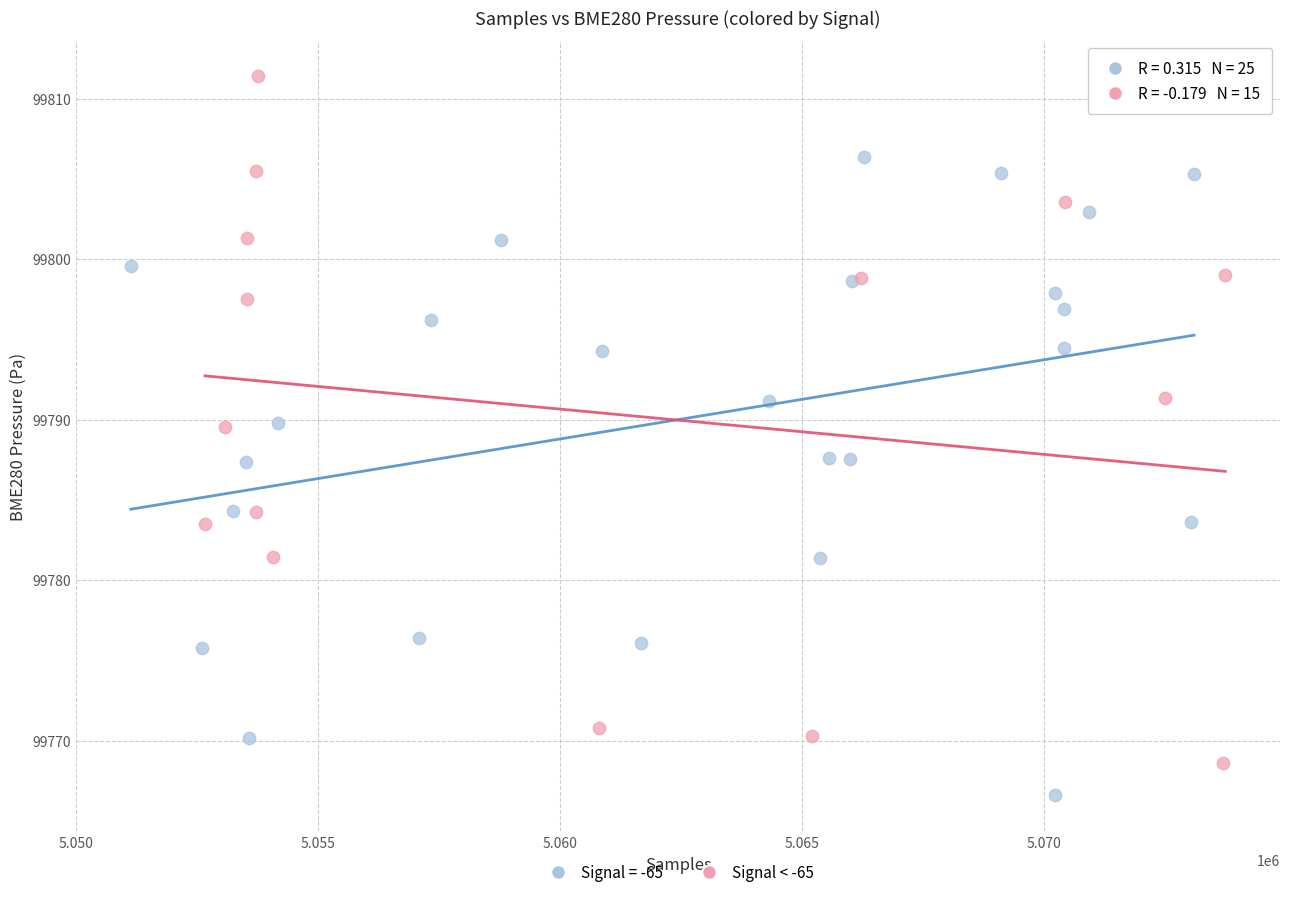

Which series reaches the maximum Y coordinate?

Signal < -65